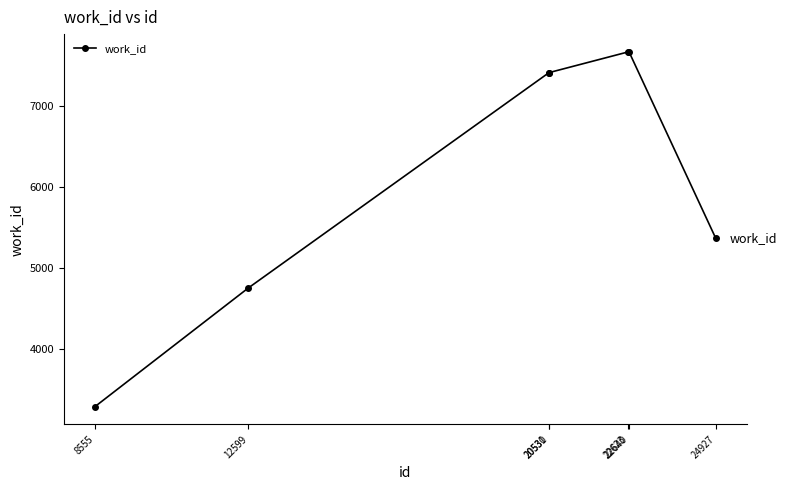

True or false: the data shows 2233 at 8555.

False